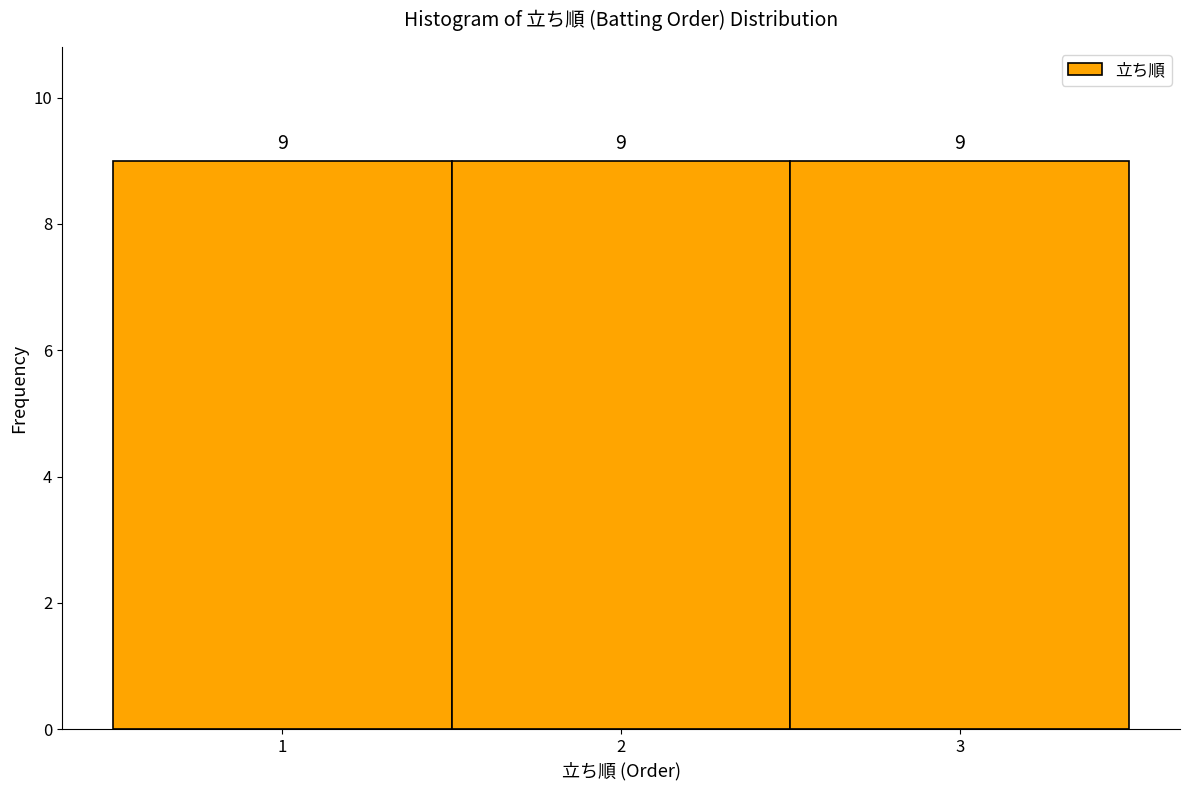

What is the height of the bar covering 0.5 to 1.5 on the x-axis?

9